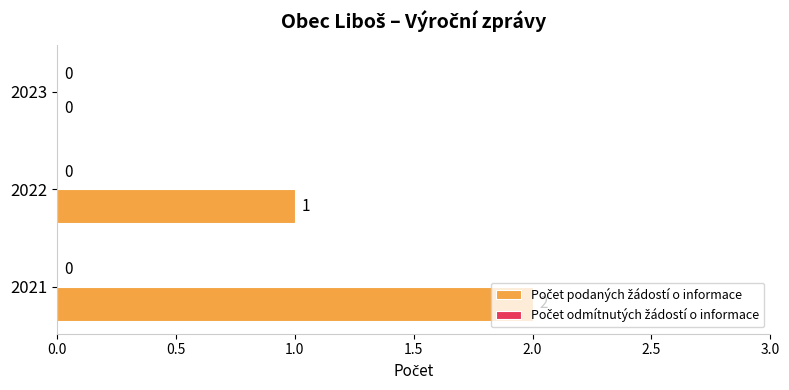

True or false: the data shows 1 at 2021.

False